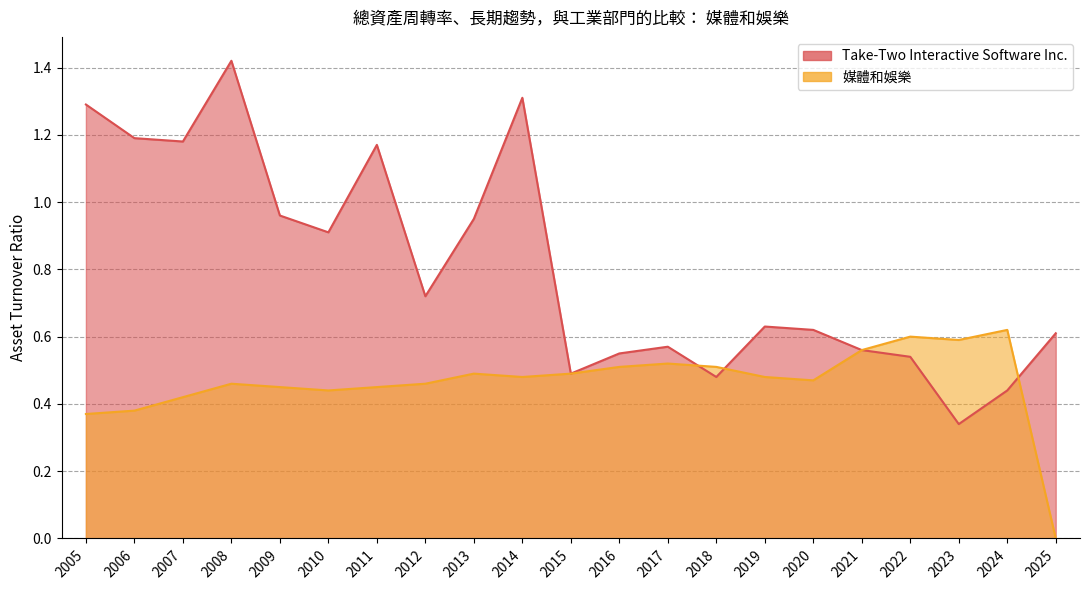

Where is the first local maximum for Take-Two Interactive Software Inc.?

2008